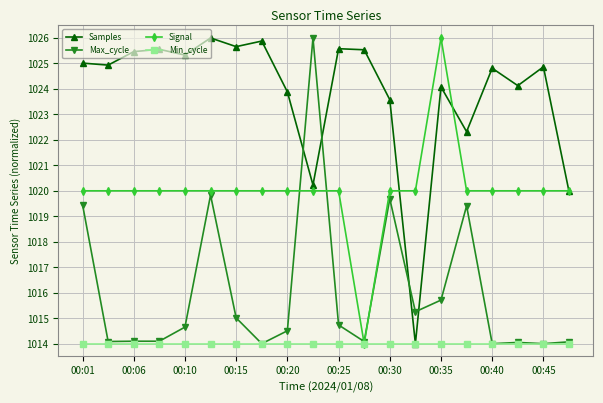

True or false: Samples has more than 0 interior local peaks.

True